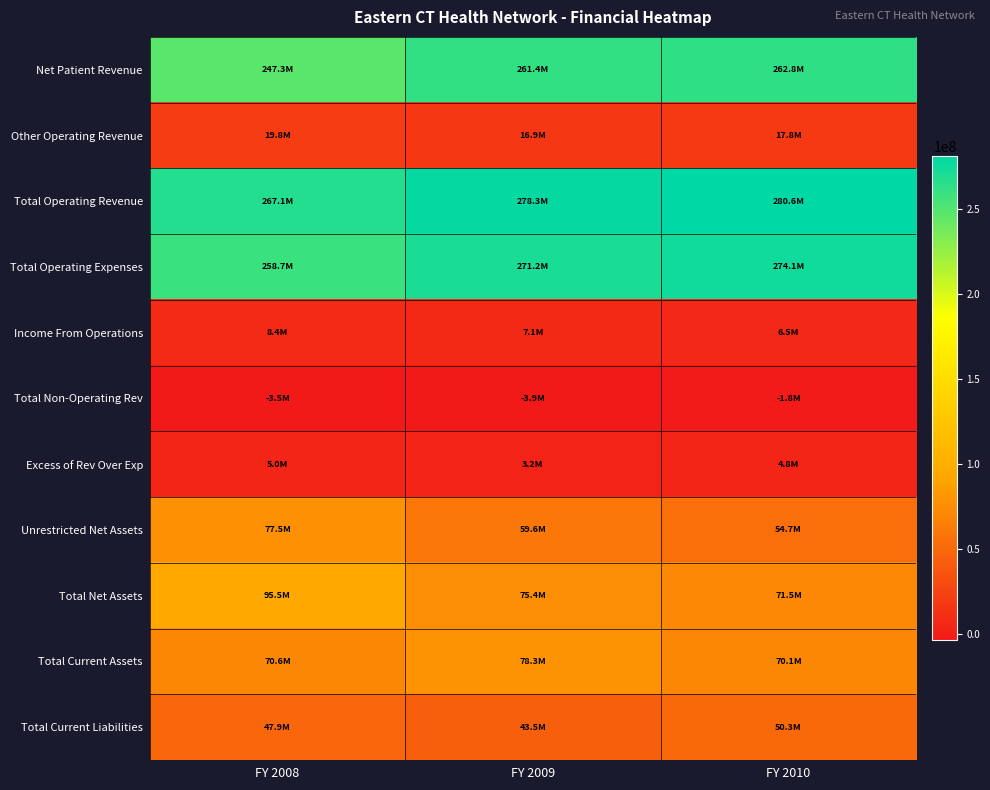

Reading left to right, extract all data points from this chart.

Net Patient Revenue: FY 2008=247269909	FY 2009=261403024	FY 2010=262817891
Other Operating Revenue: FY 2008=19824310	FY 2009=16912648	FY 2010=17826849
Total Operating Revenue: FY 2008=267094219	FY 2009=278315672	FY 2010=280644740
Total Operating Expenses: FY 2008=258660107	FY 2009=271196171	FY 2010=274106412
Income From Operations: FY 2008=8434112	FY 2009=7119501	FY 2010=6538328
Total Non-Operating Rev: FY 2008=-3459289	FY 2009=-3903448	FY 2010=-1785503
Excess of Rev Over Exp: FY 2008=4974823	FY 2009=3216053	FY 2010=4752825
Unrestricted Net Assets: FY 2008=77487476	FY 2009=59586141	FY 2010=54654325
Total Net Assets: FY 2008=95498582	FY 2009=75433676	FY 2010=71476482
Total Current Assets: FY 2008=70607081	FY 2009=78264897	FY 2010=70110775
Total Current Liabilities: FY 2008=47851448	FY 2009=43546329	FY 2010=50340567